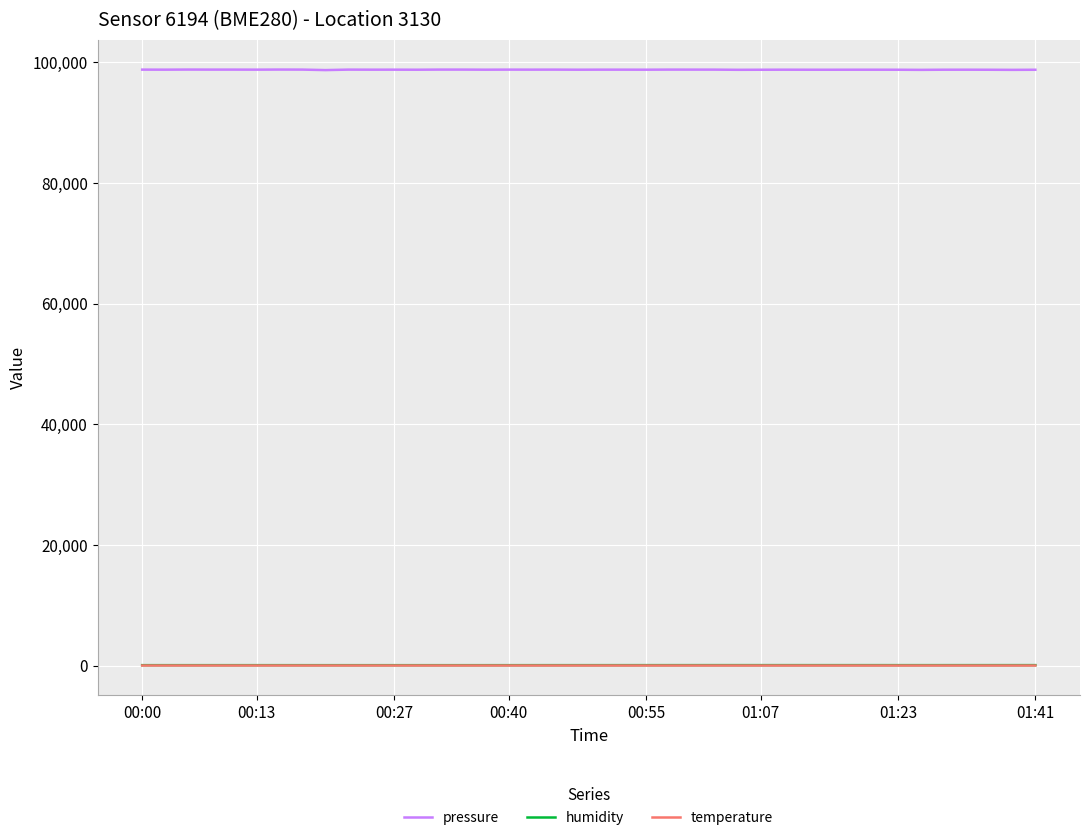

Which series has the largest range (max minus min)?

pressure